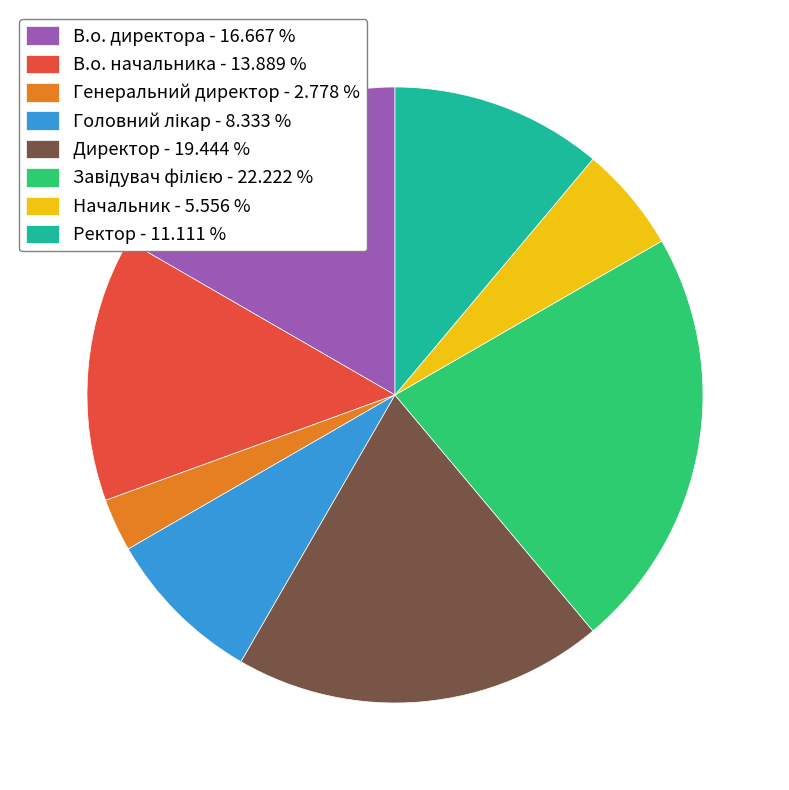

Combined, do Генеральний директор - 2.778 % and Ректор - 11.111 % account for over 50%?

No